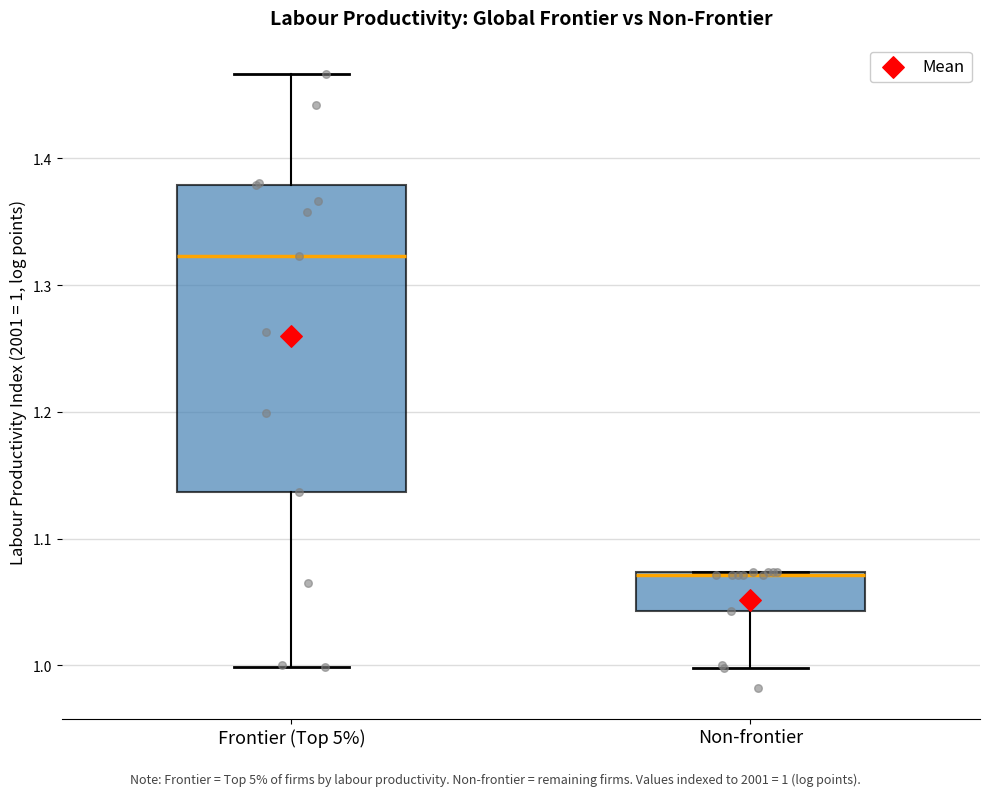

Reading left to right, transcribe this box plot: for each box, give where its median line is, the range the box spans, and where its two whiskers end, as read against the y-axis. The values are not printed on the chart, so give them approximately, as read against the axis.

Frontier (Top 5%): median 1.32, box 1.14 to 1.38, whiskers 1.00 to 1.47
Non-frontier: median 1.07, box 1.04 to 1.07, whiskers 1.00 to 1.07